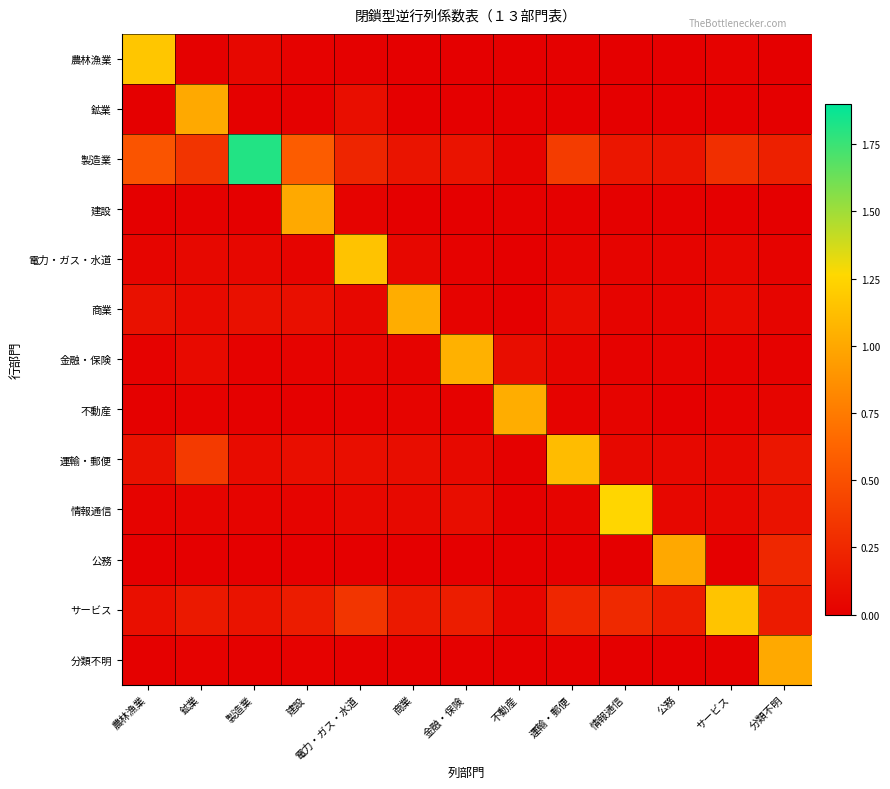

At which category is the sum across all series the highest?

製造業